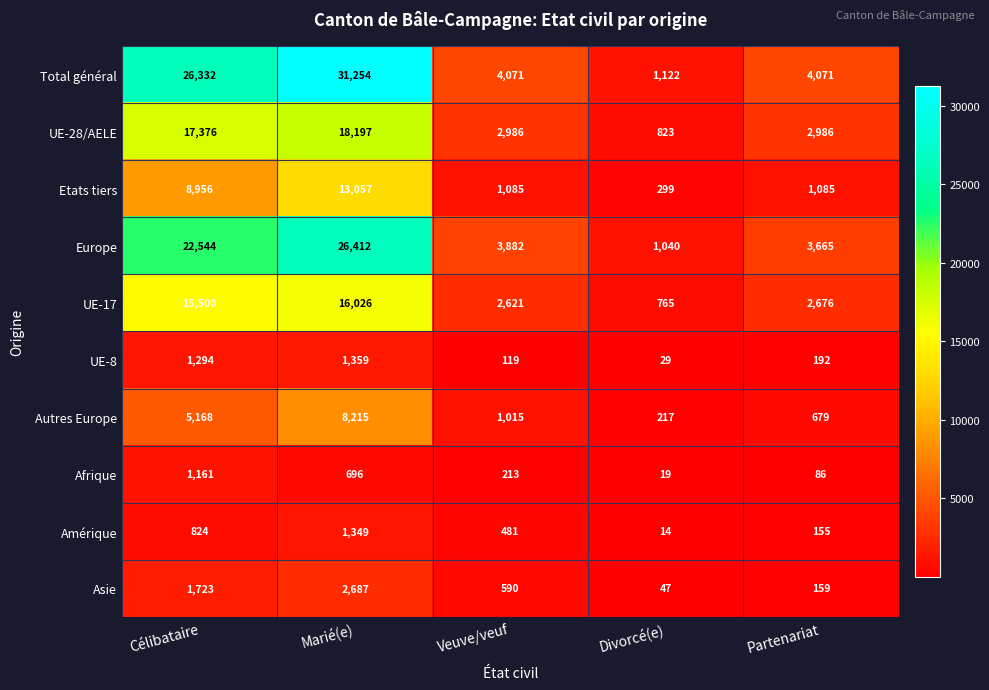

Which series has the widest spread of values?

Total général